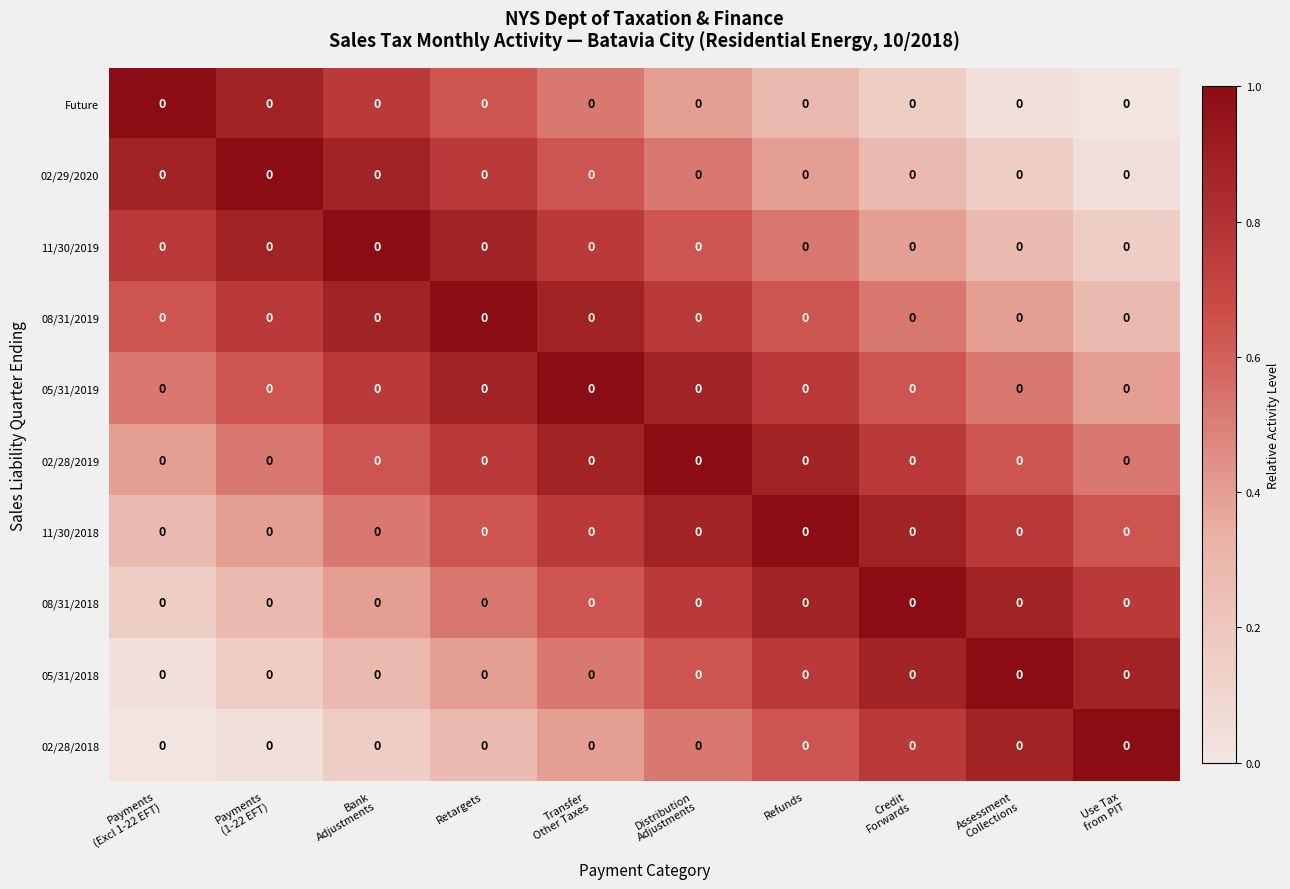

Which series changed the most between Bank Adjustments and Transfer Other Taxes?

Future